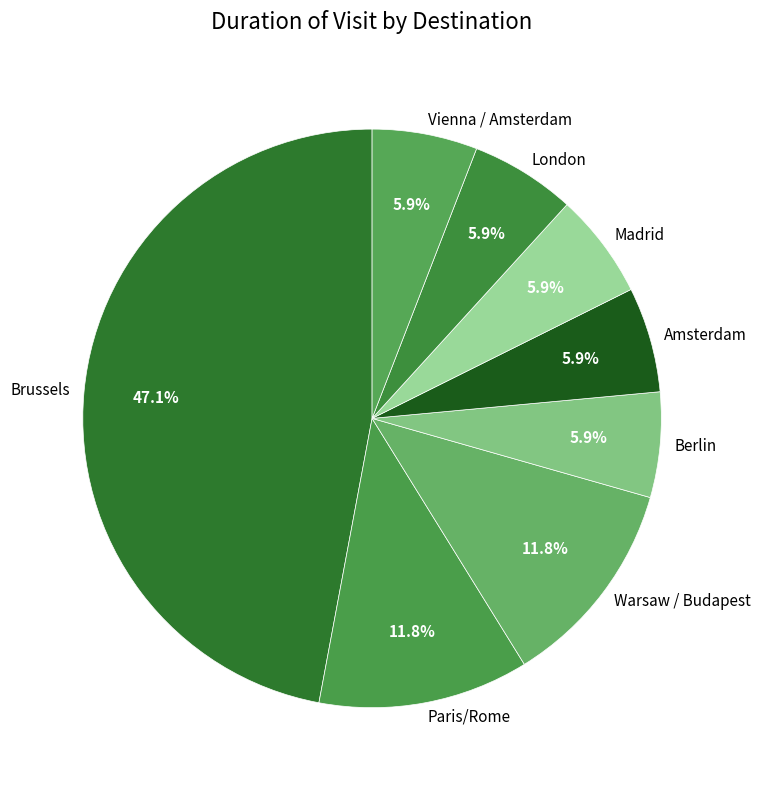

Approximately how many times larger is the value at London compared to Paris/Rome?

0.5